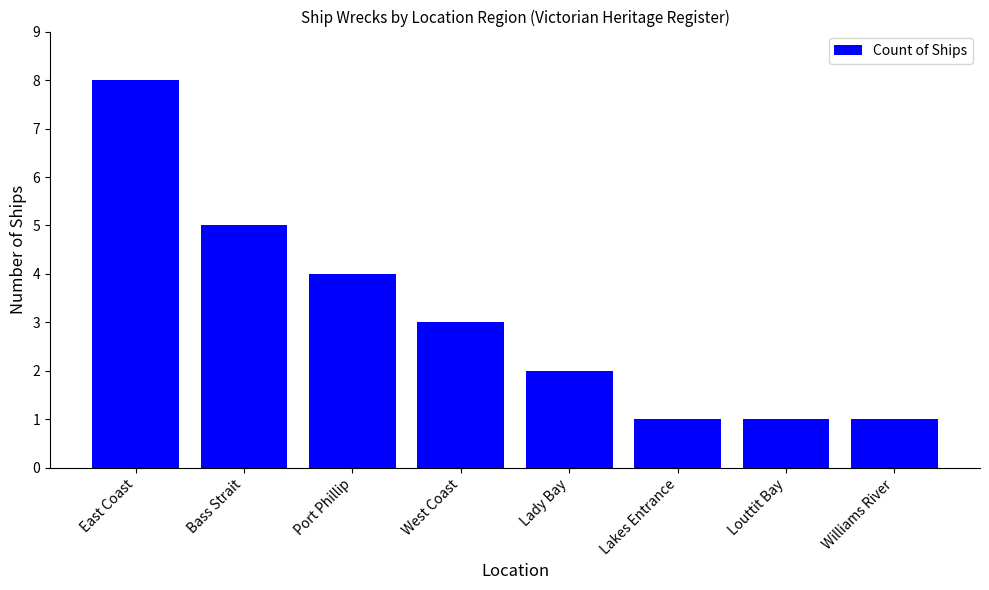

Reading right to left, what are all the values shown in this chart?

Williams River=1	Louttit Bay=1	Lakes Entrance=1	Lady Bay=2	West Coast=3	Port Phillip=4	Bass Strait=5	East Coast=8